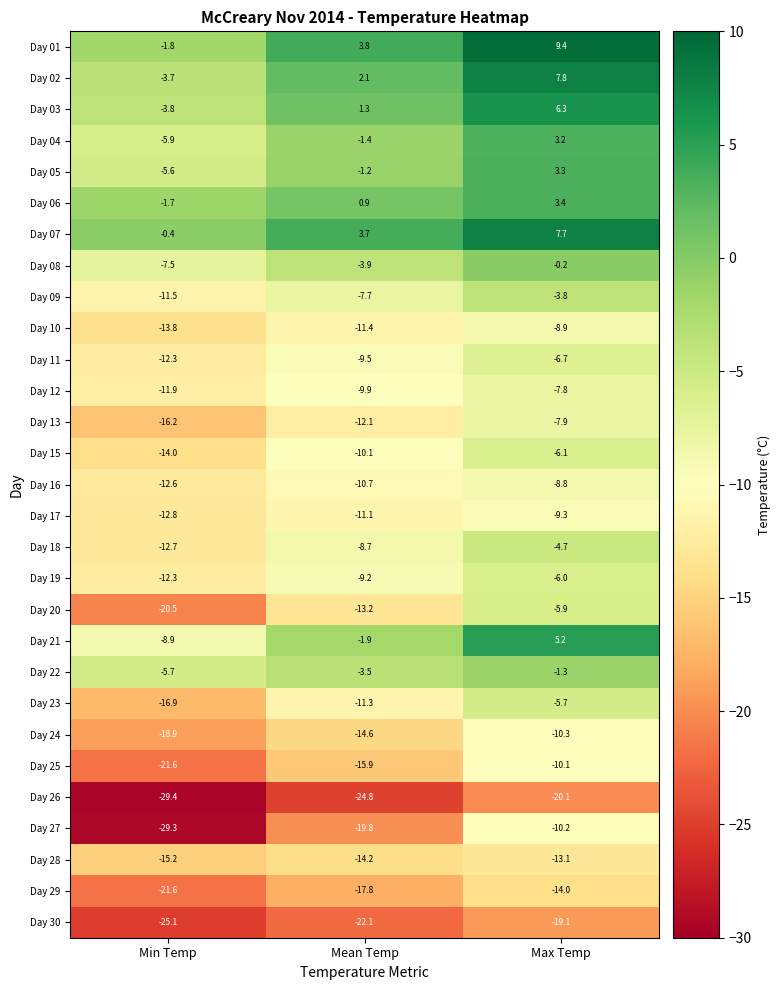

Which category has the highest value across all series?

Max Temp